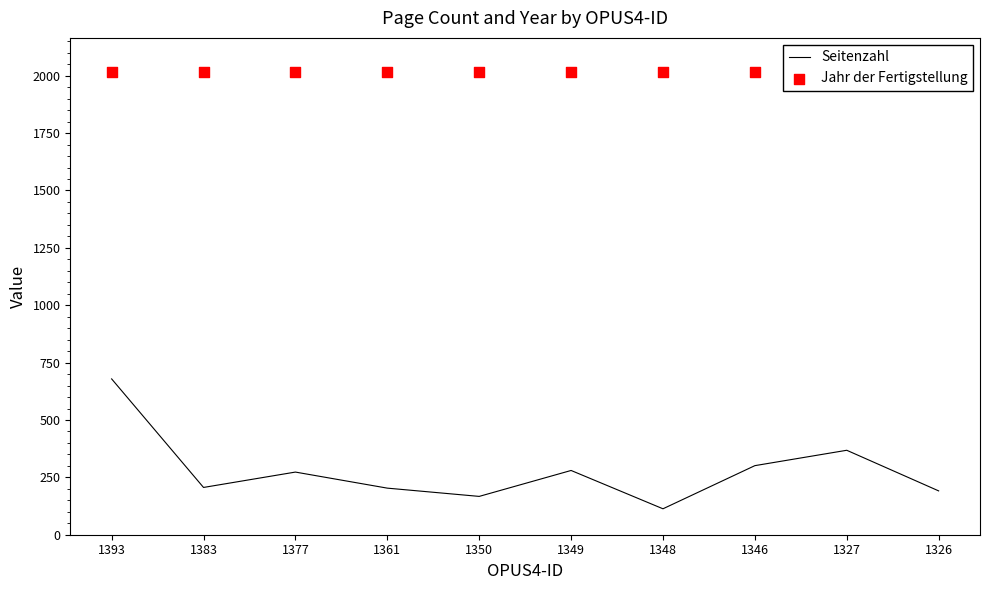

Which series reaches the maximum Y coordinate?

Jahr der Fertigstellung